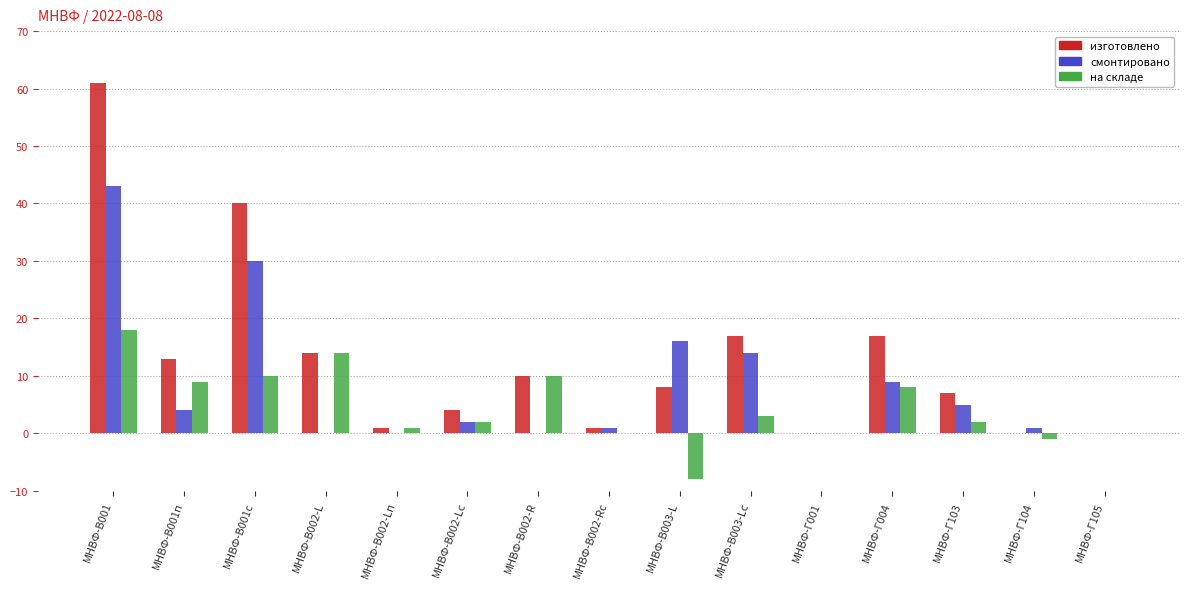

Reading left to right, list all the values displayed in this chart.

изготовлено: 61	13	40	14	1	4	10	1	8	17	0	17	7	0	0
смонтировано: 43	4	30	0	0	2	0	1	16	14	0	9	5	1	0
на складе: 18	9	10	14	1	2	10	0	-8	3	0	8	2	-1	0